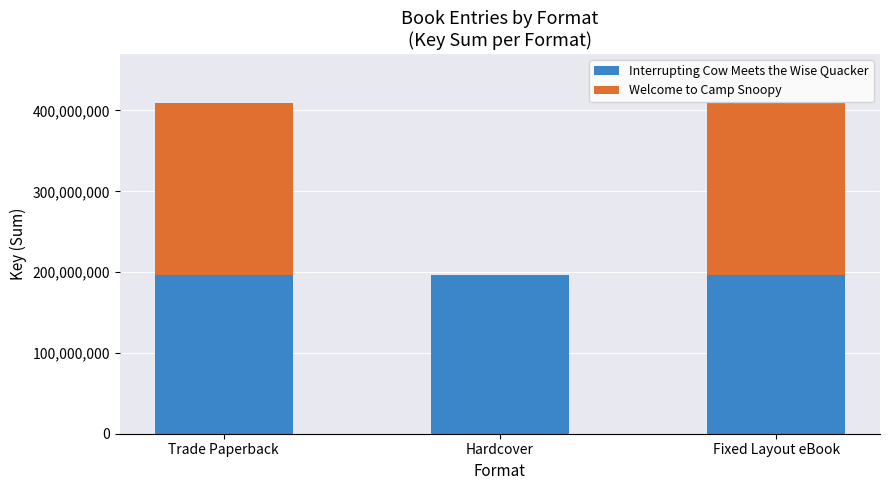

What is the approximate value of Interrupting Cow Meets the Wise Quacker at Hardcover?

196101651